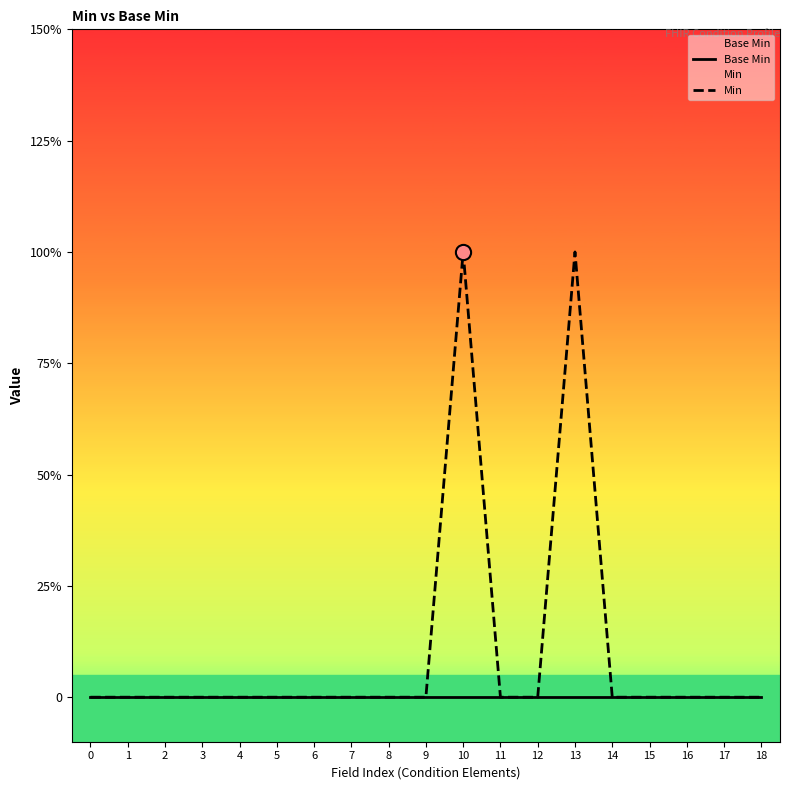

At which category is the sum across all series the highest?

10